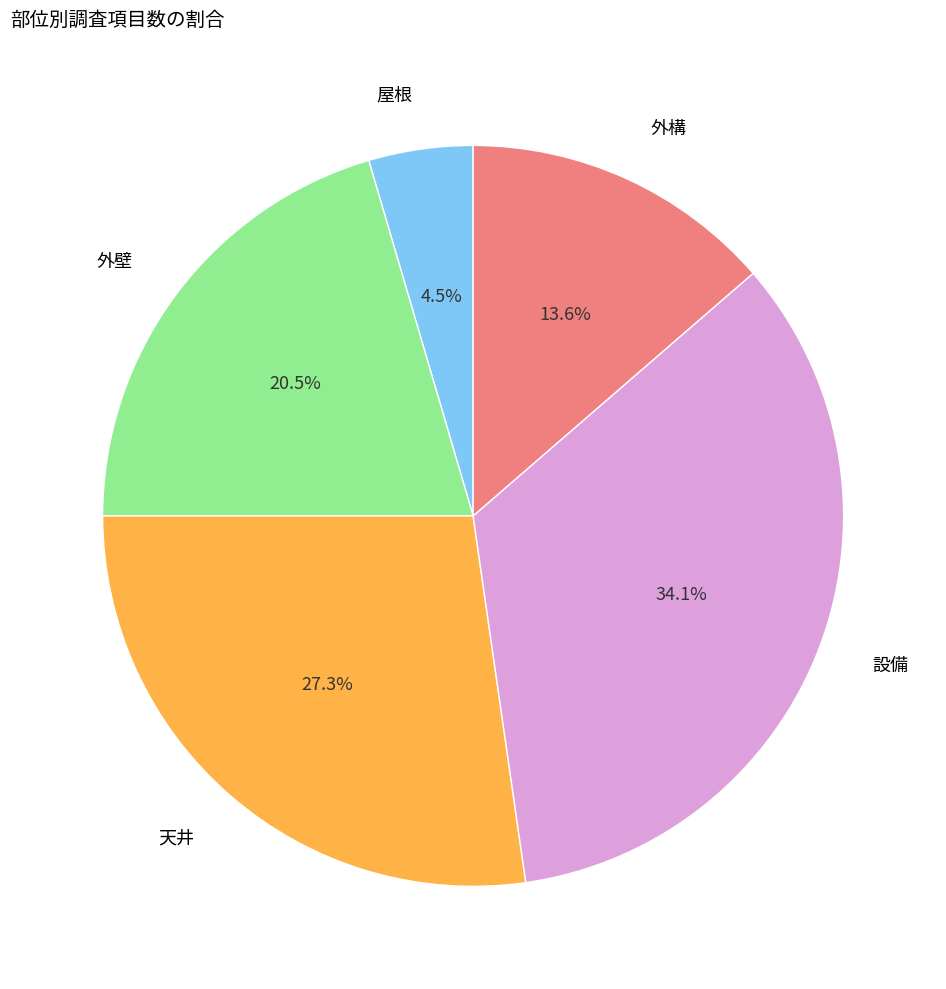

Does any single category account for the majority?

No